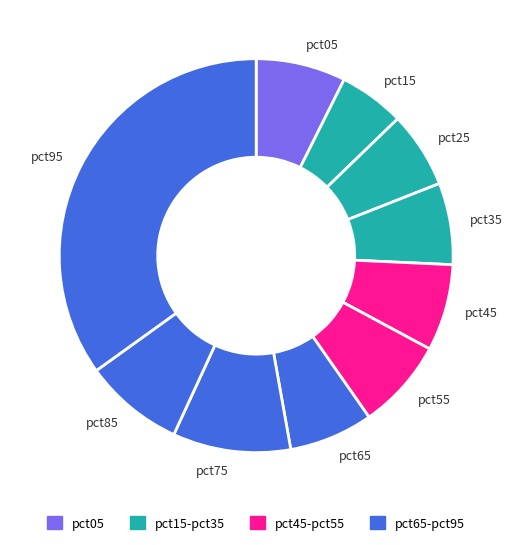

Which slice is the largest?

pct95